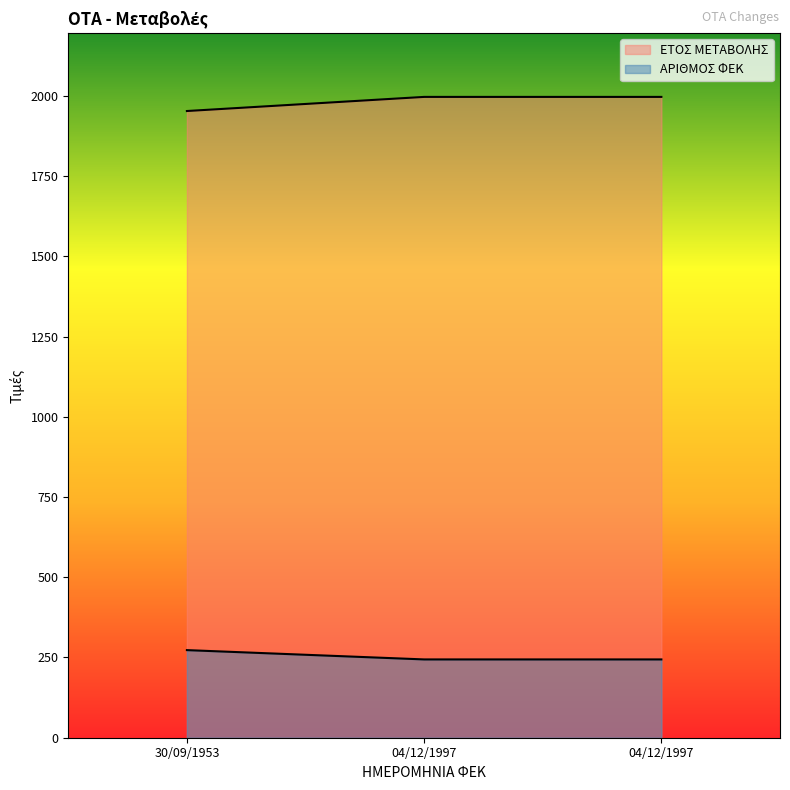

What is the difference between the ΑΡΙΘΜΟΣ ΦΕΚ values at 04/12/1997 and 30/09/1953?

29